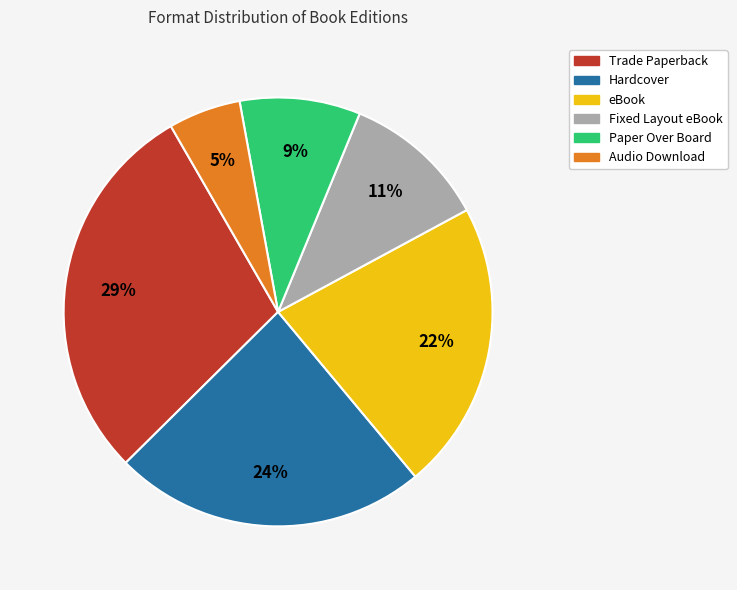

Does any single category account for the majority?

No